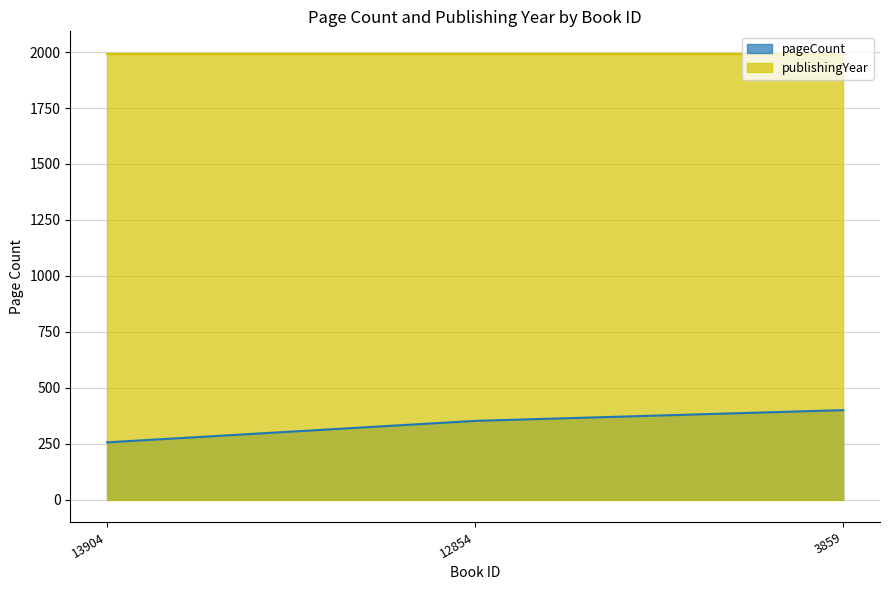

Reading right to left, extract all data points from this chart.

400	352	256